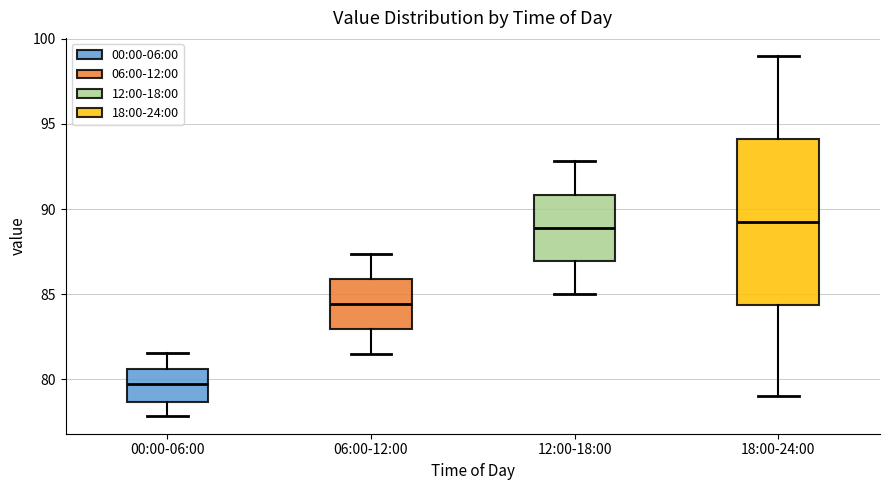

Reading left to right, read every box against the y-axis: the position of its median line, the range the box covers, and the ends of its whiskers. The values are not printed on the chart, so give them approximately, as read against the axis.

00:00-06:00: median 79.5, box 78.5 to 80.5, whiskers 78.0 to 81.5
06:00-12:00: median 84.5, box 83.0 to 86.0, whiskers 81.5 to 87.5
12:00-18:00: median 89.0, box 87.0 to 91.0, whiskers 85.0 to 93.0
18:00-24:00: median 89.5, box 84.5 to 94.0, whiskers 79.0 to 99.0